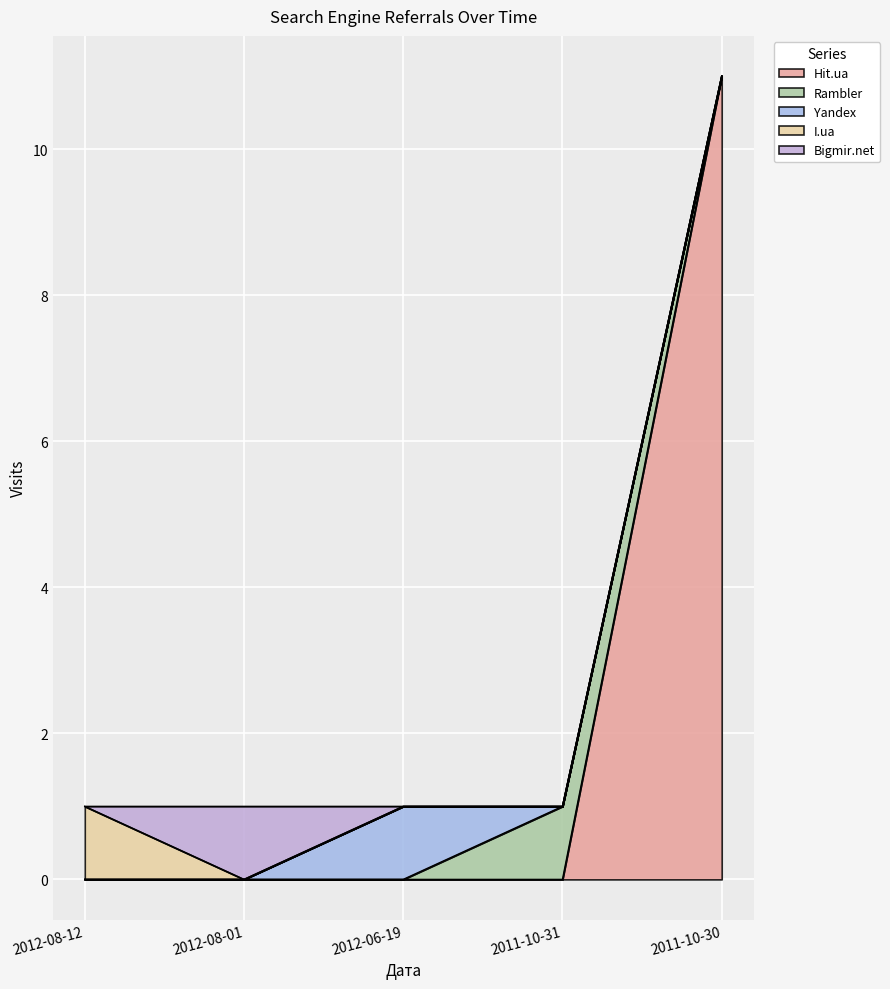

Does the chart display data point markers on the line(s)?

No